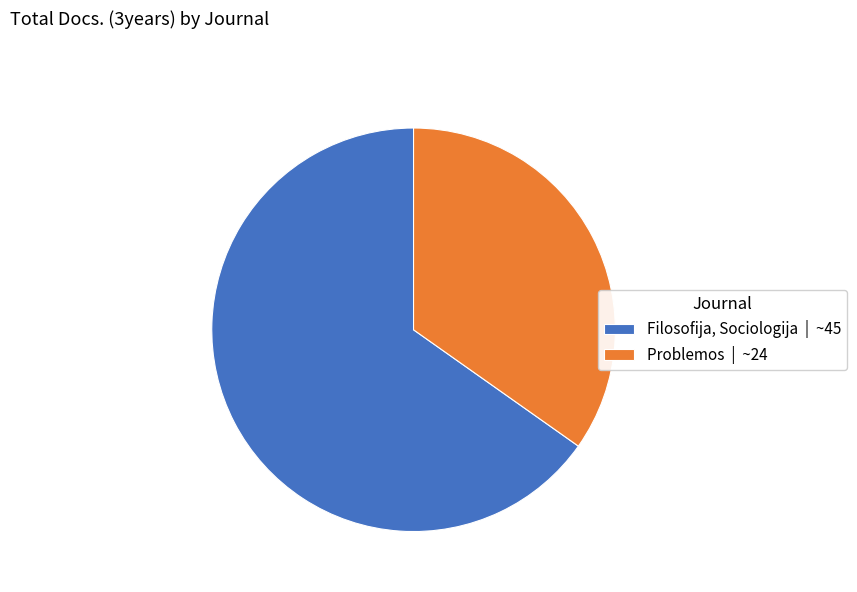

What is the ratio of the value at Problemos to the value at Filosofija, Sociologija?

0.5